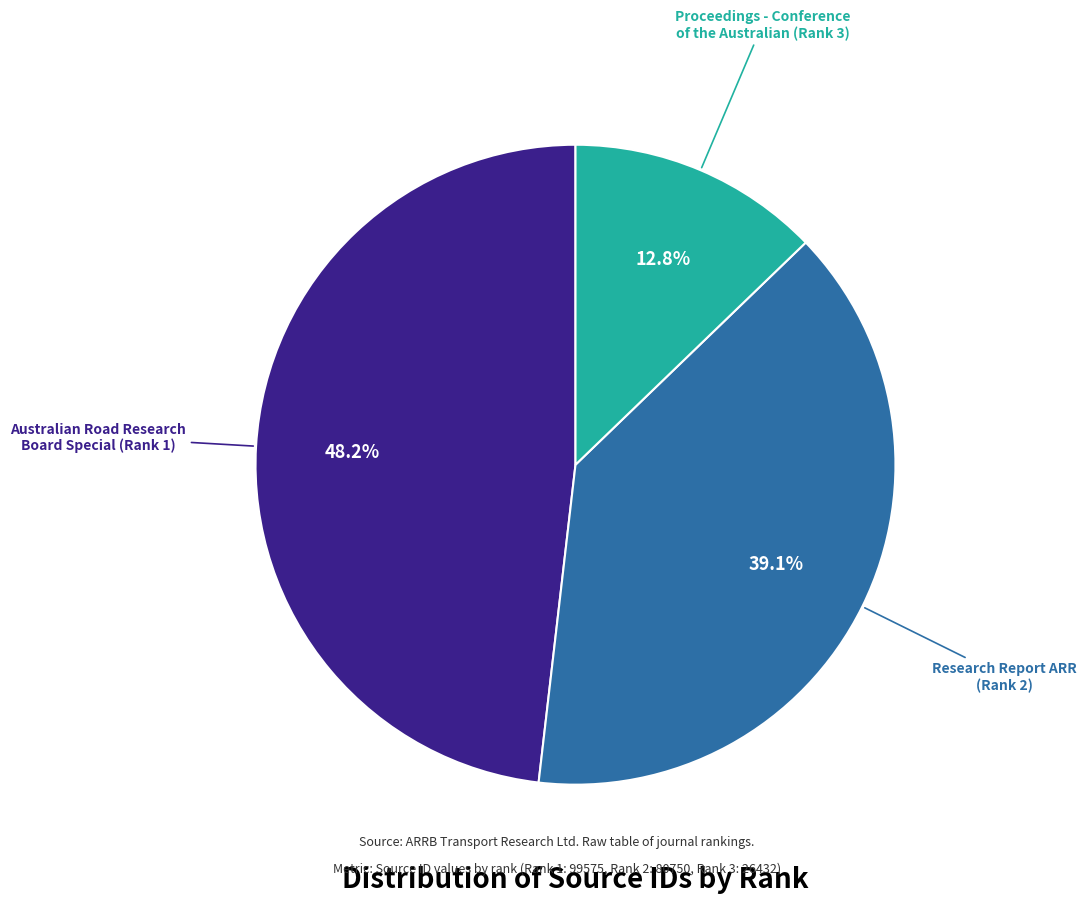

Is there a majority slice in this chart?

No